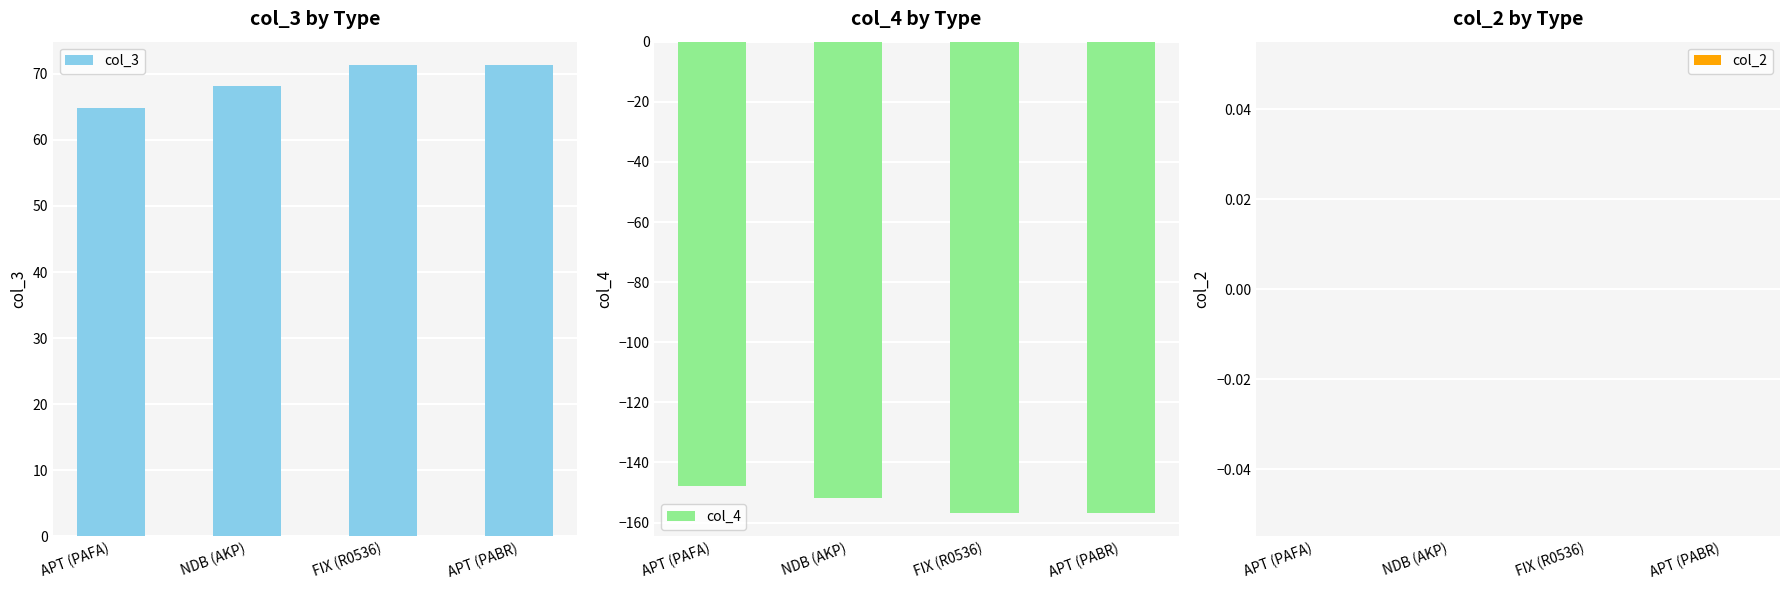

What is the difference between the maximum and minimum values in the col_4 series?

8.9